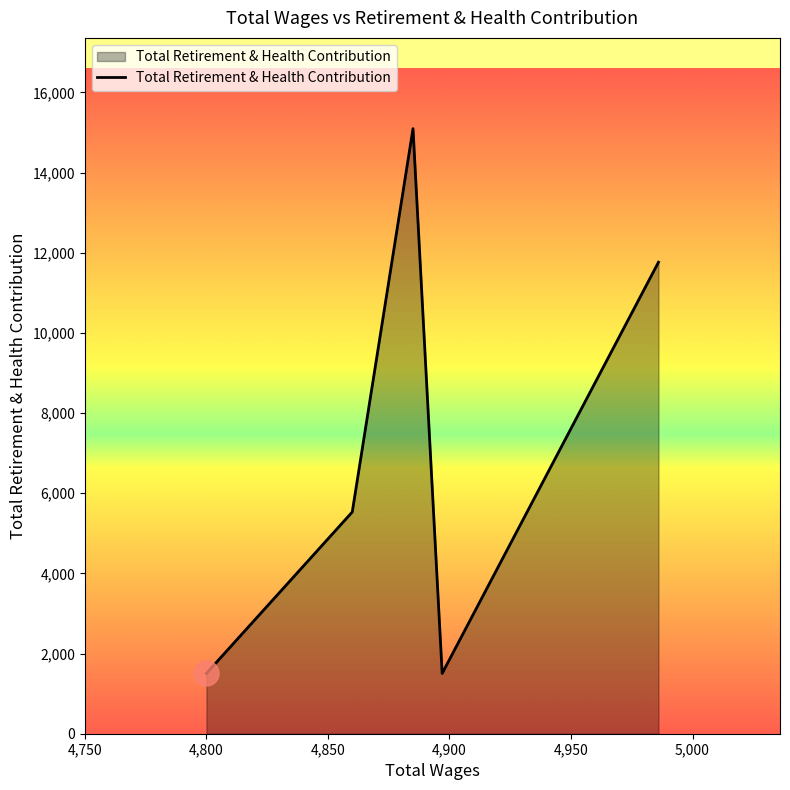

How many lines are shown in the chart?

1